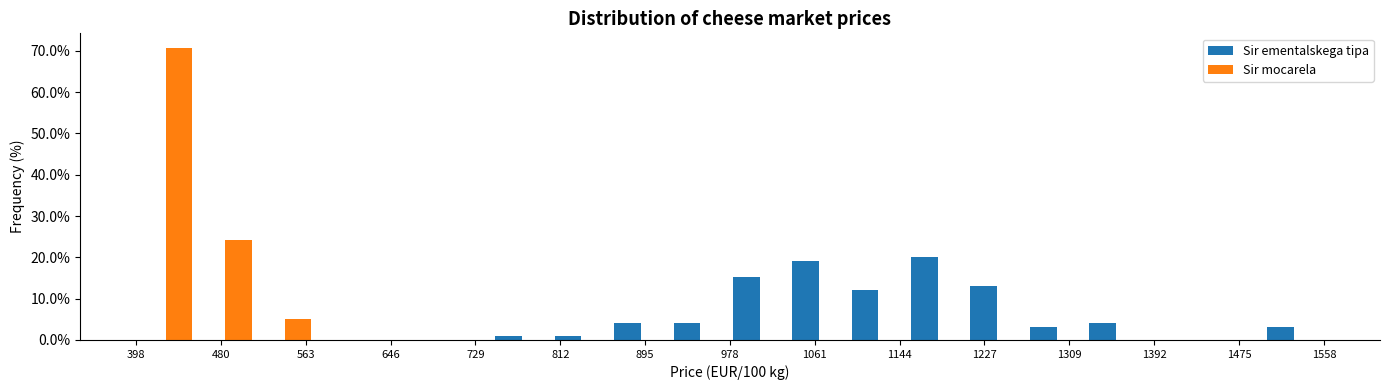

In the Sir mocarela series, which range on the x-axis has the tallest bar?

400 to 460